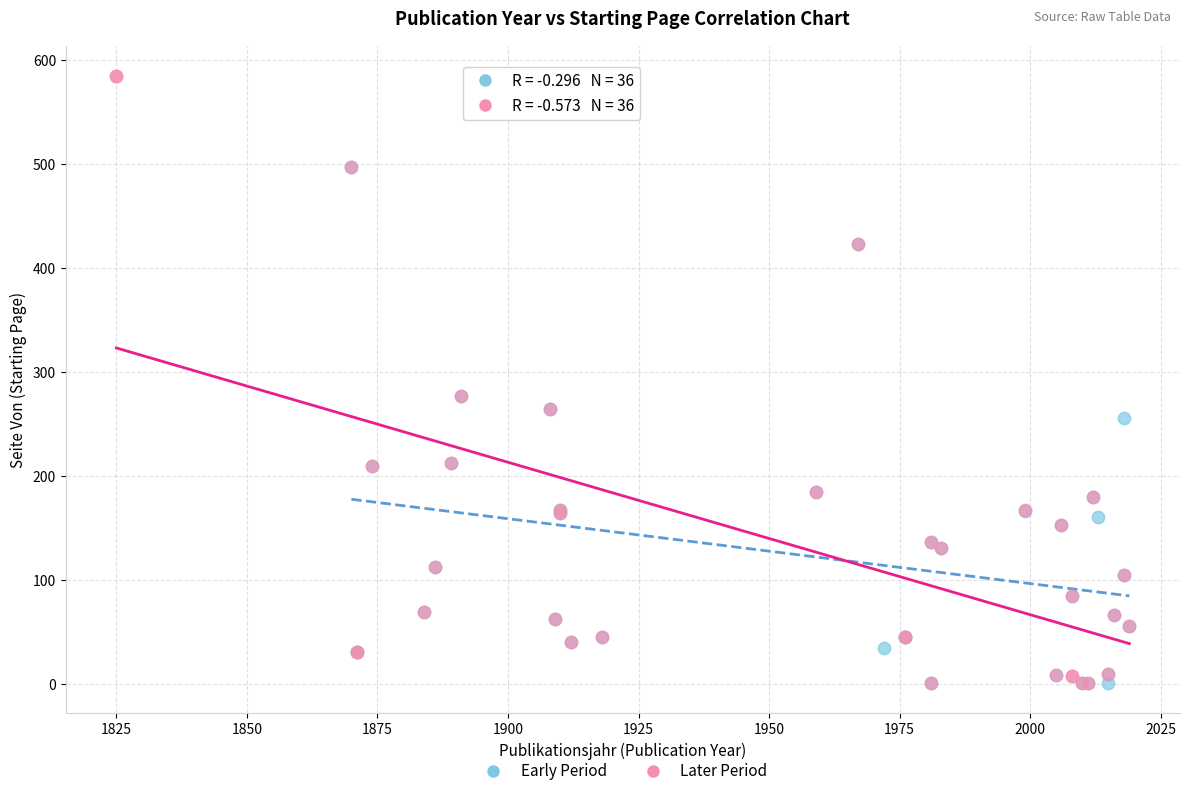

What are all the series names shown in the legend?

Early Period, Later Period